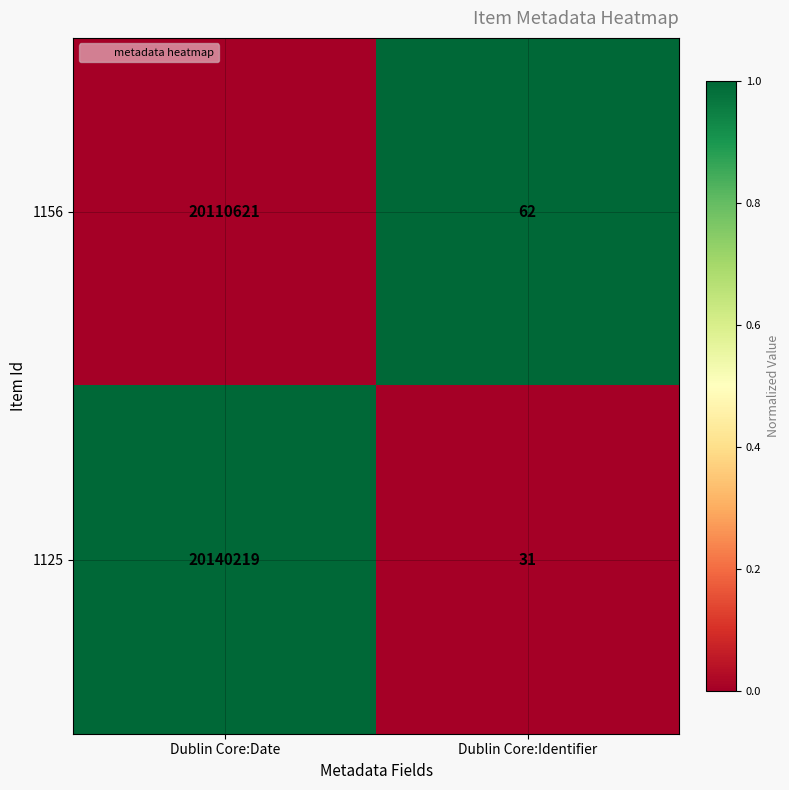

Which series has the largest total across all categories?

1125